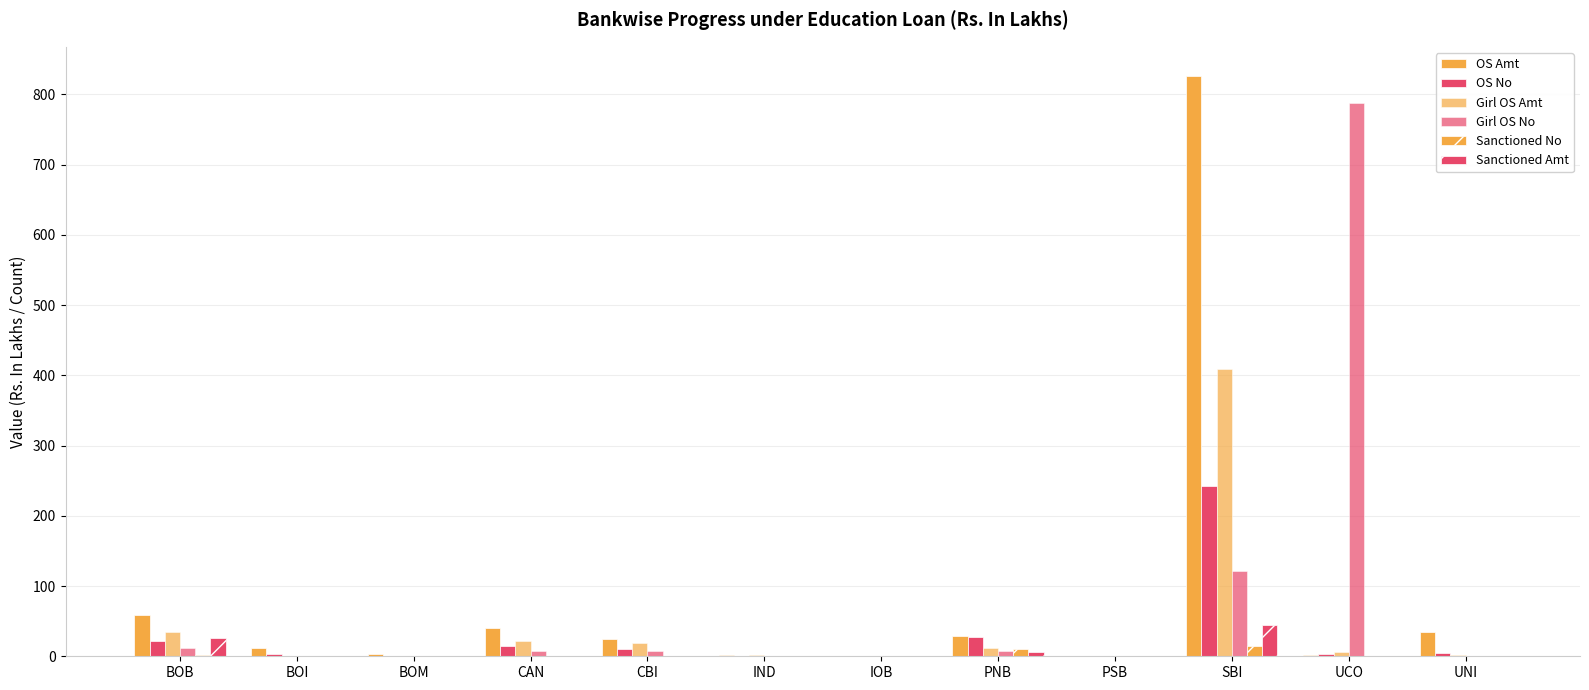

Are the bars grouped side by side (vs. stacked)?

Yes